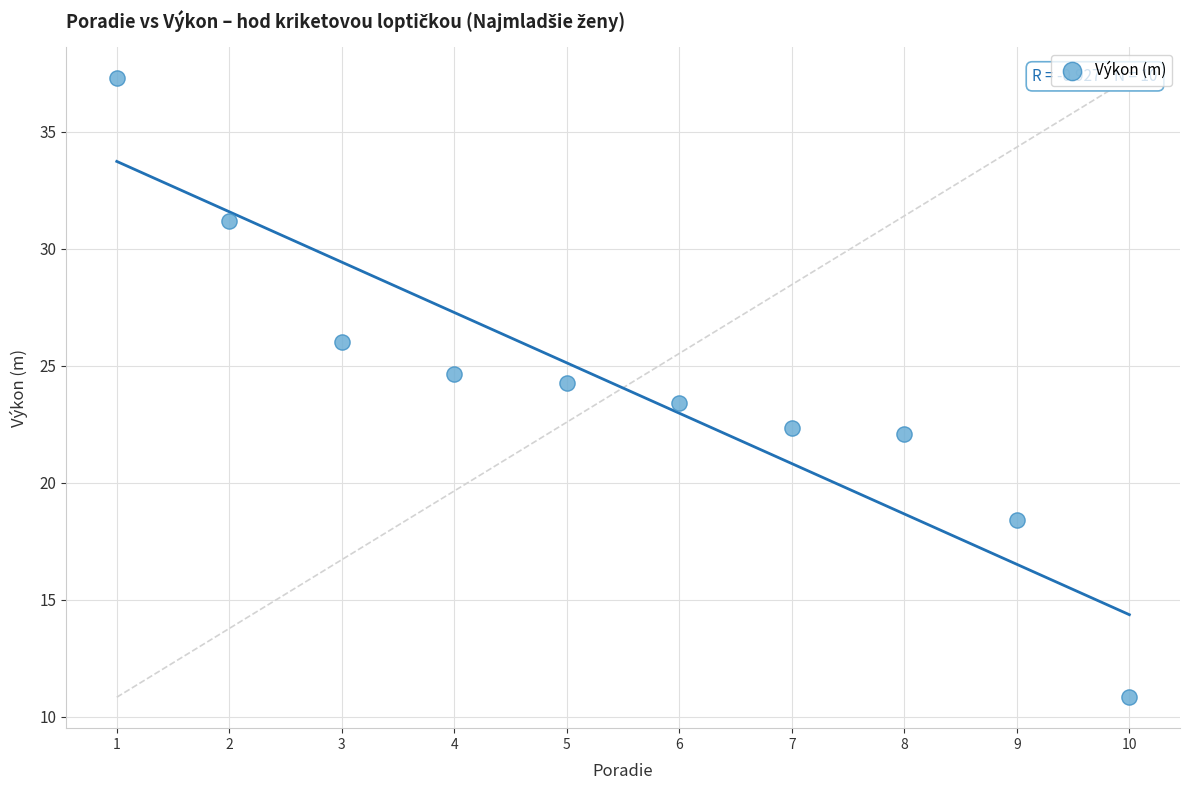

What is the range of X values (max minus min)?

9.0